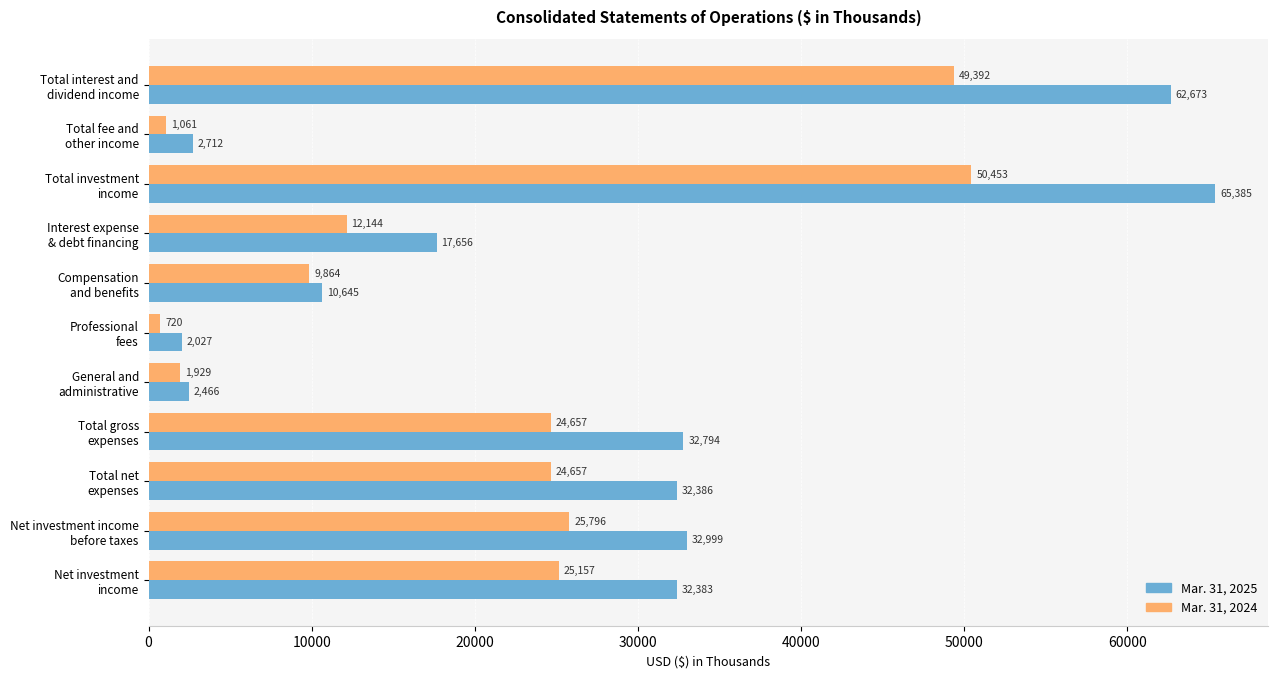

List the series in order of their peak value, lowest first.

Mar. 31, 2024, Mar. 31, 2025